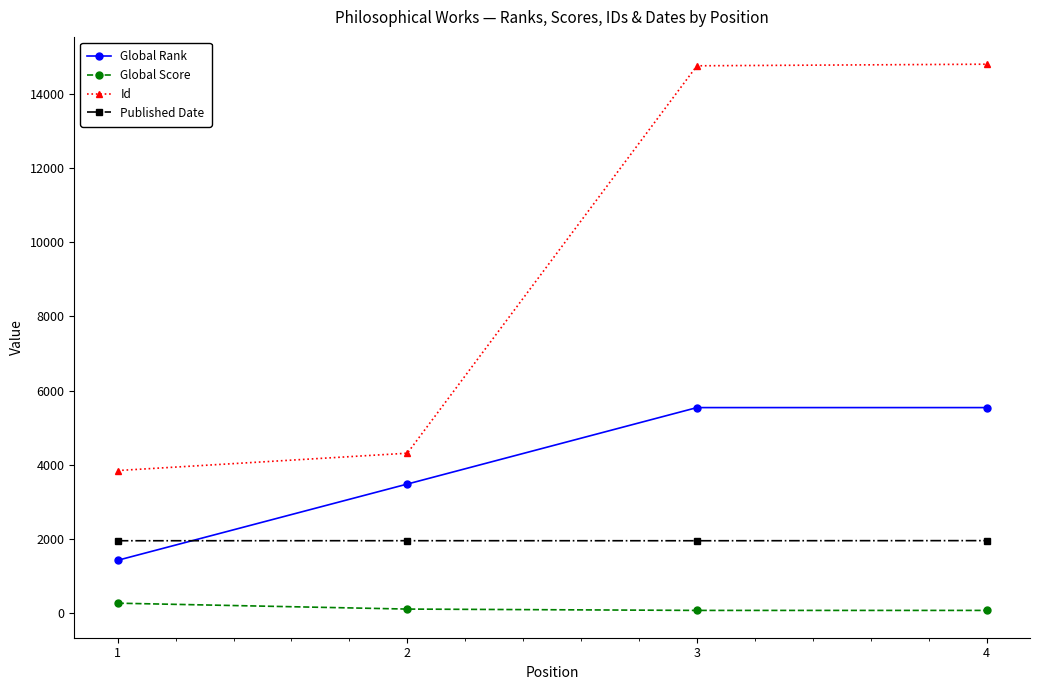

What is the value of the Global Score point at the 3rd from the left?

72